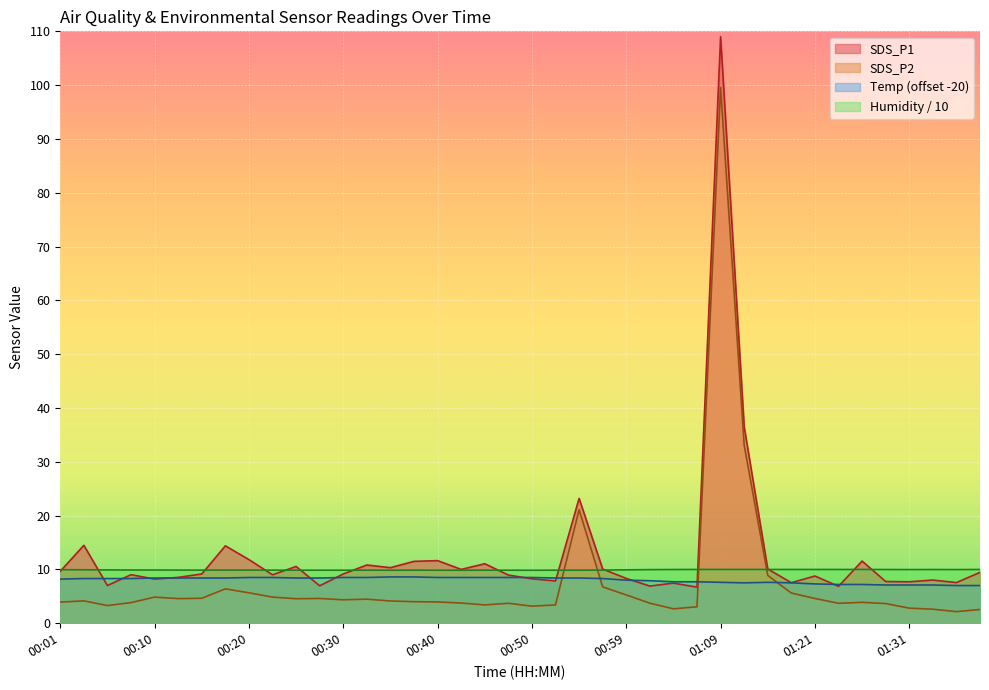

At which category is the sum across all series the highest?

01:09